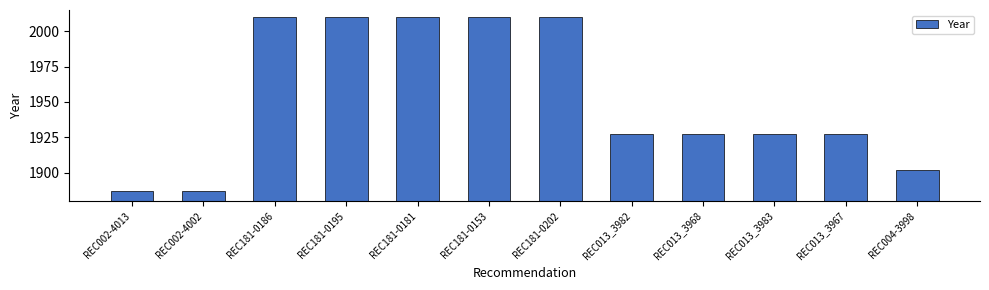

What is the difference between the values at REC181-0195 and REC013_3967?

83